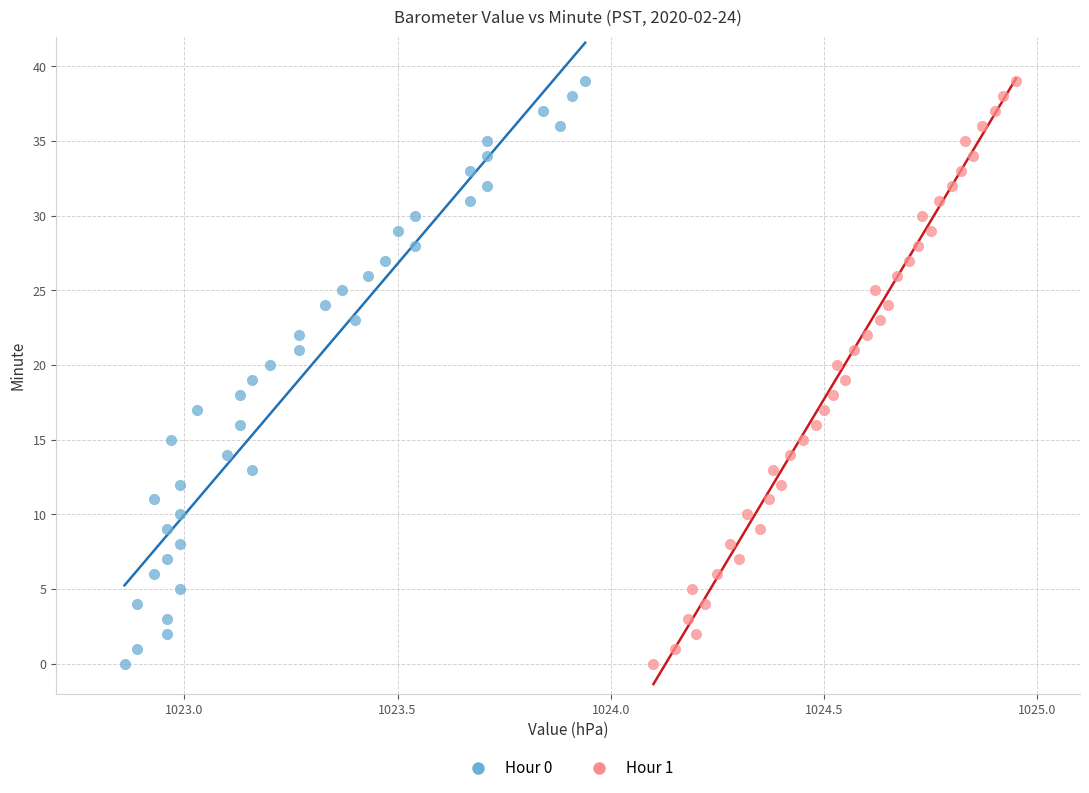

What are all the series names shown in the legend?

Hour 0, Hour 1